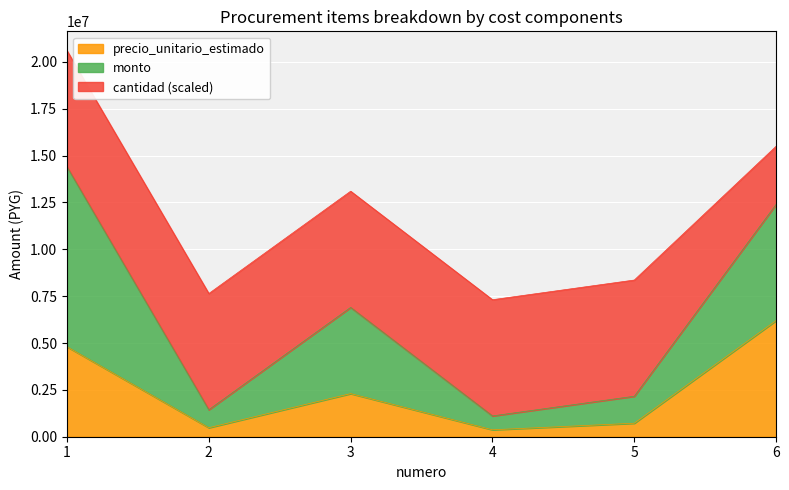

The value of precio_unitario_estimado at 3 is 2300000. True or false?

True